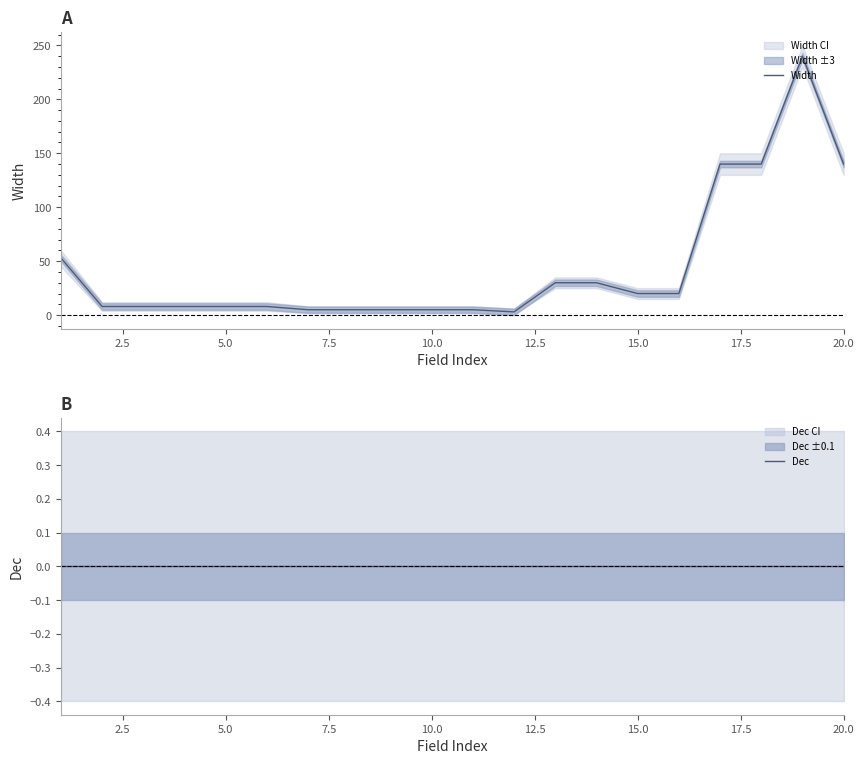

What is the highest value of the Width series?

240